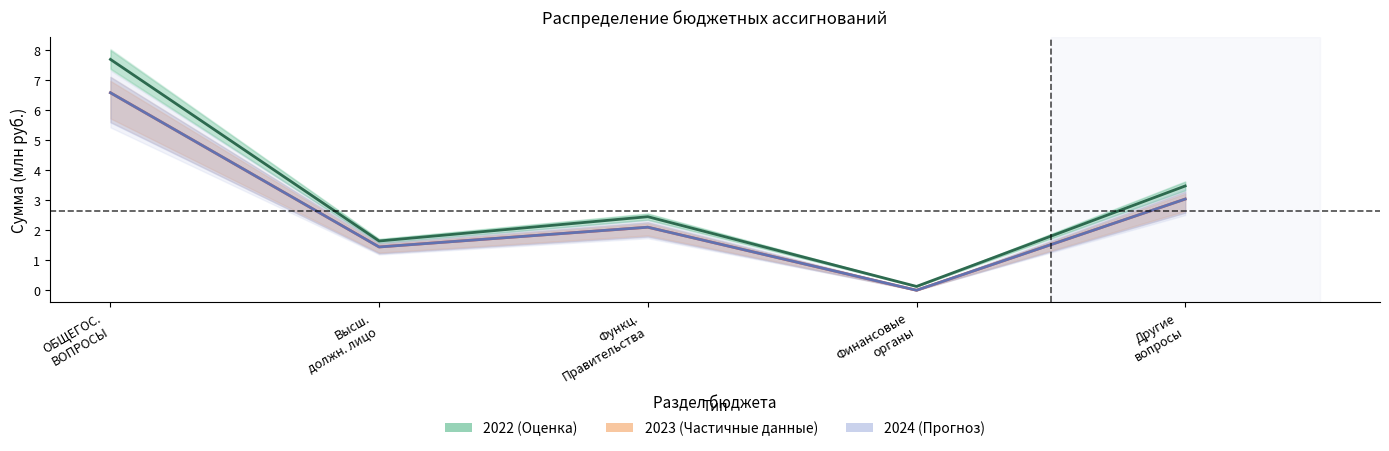

Is it true that 2023 (Частичные данные) equals 1.4 at Высш.
должн. лицо?

True